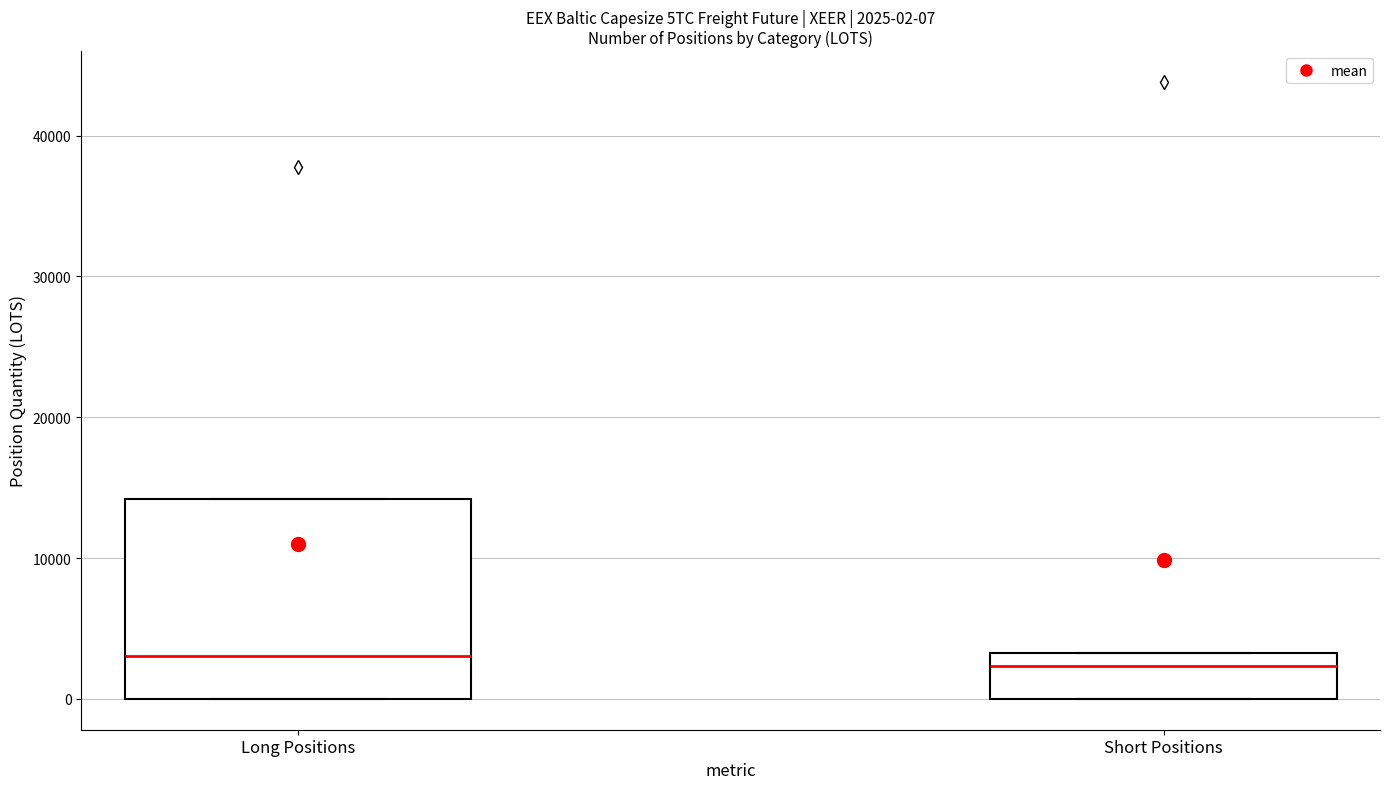

Which box is the tallest, from its lower edge to its upper edge?

Long Positions